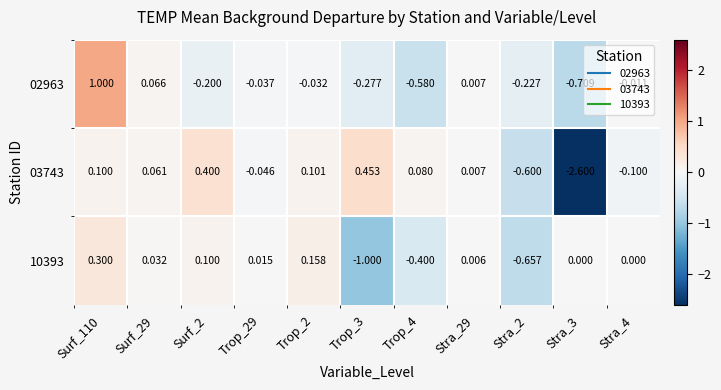

Is the value of 02963 at Stra_3 greater than the value of 10393 at Trop_2?

No